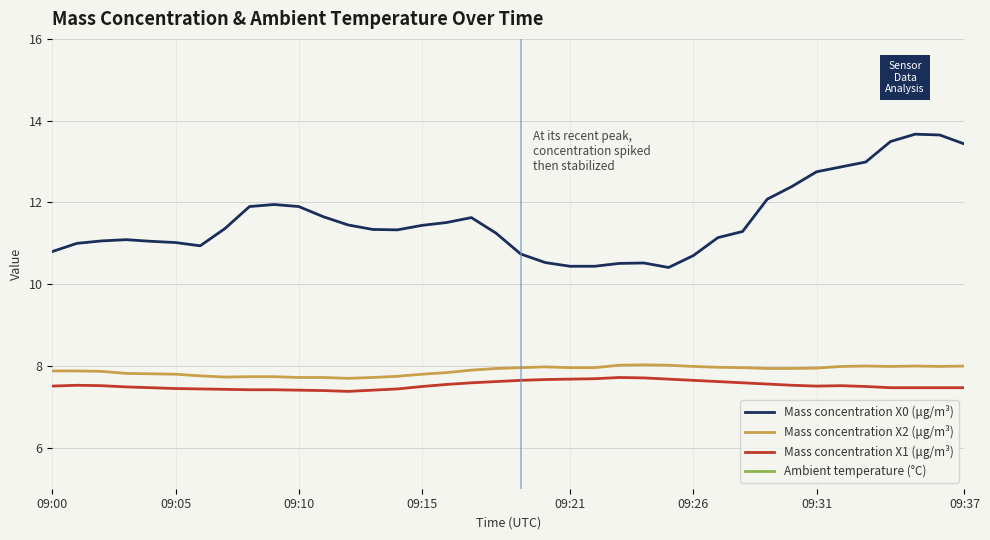

Reading right to left, list all the values displayed in this chart.

Mass concentration X0 (μg/m³): 13.4	13.7	13.7	13.5	13.0	12.9	12.8	12.4	12.1	11.3	11.1	10.7	10.4	10.5	10.5	10.4	10.4	10.5	10.7	11.2	11.6	11.5	11.4	11.3	11.3	11.4	11.7	11.9	11.9	11.9	11.4	10.9	11.0	11.1	11.1	11.1	11.0	10.8
Mass concentration X2 (μg/m³): 8.0	8.0	8.0	8.0	8.0	8.0	8.0	7.9	7.9	8.0	8.0	8.0	8.0	8.0	8.0	8.0	8.0	8.0	8.0	7.9	7.9	7.8	7.8	7.8	7.7	7.7	7.7	7.7	7.7	7.7	7.7	7.8	7.8	7.8	7.8	7.9	7.9	7.9
Mass concentration X1 (μg/m³): 7.5	7.5	7.5	7.5	7.5	7.5	7.5	7.5	7.6	7.6	7.6	7.7	7.7	7.7	7.7	7.7	7.7	7.7	7.7	7.6	7.6	7.5	7.5	7.4	7.4	7.4	7.4	7.4	7.4	7.4	7.4	7.4	7.5	7.5	7.5	7.5	7.5	7.5
Ambient temperature (°C): 29.0	29.0	29.0	28.9	28.9	28.8	28.8	28.7	28.6	28.5	28.4	28.3	28.2	28.1	27.9	27.8	27.7	27.8	28.2	29.0	29.3	29.3	29.3	29.2	29.2	29.2	29.1	29.1	29.1	29.0	29.0	28.9	28.9	28.8	28.7	28.7	28.6	28.5